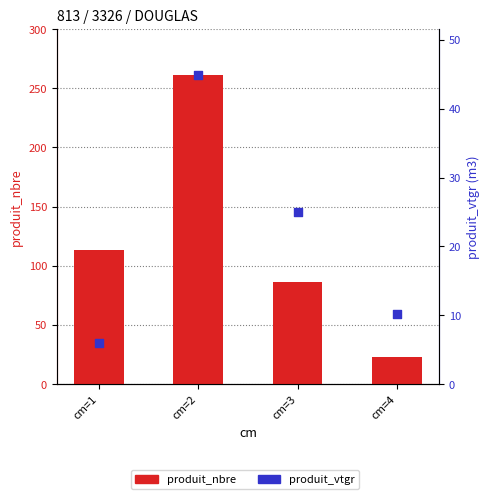

Is the value of produit_vtgr at cm=2 greater than the value of produit_nbre at cm=2?

No